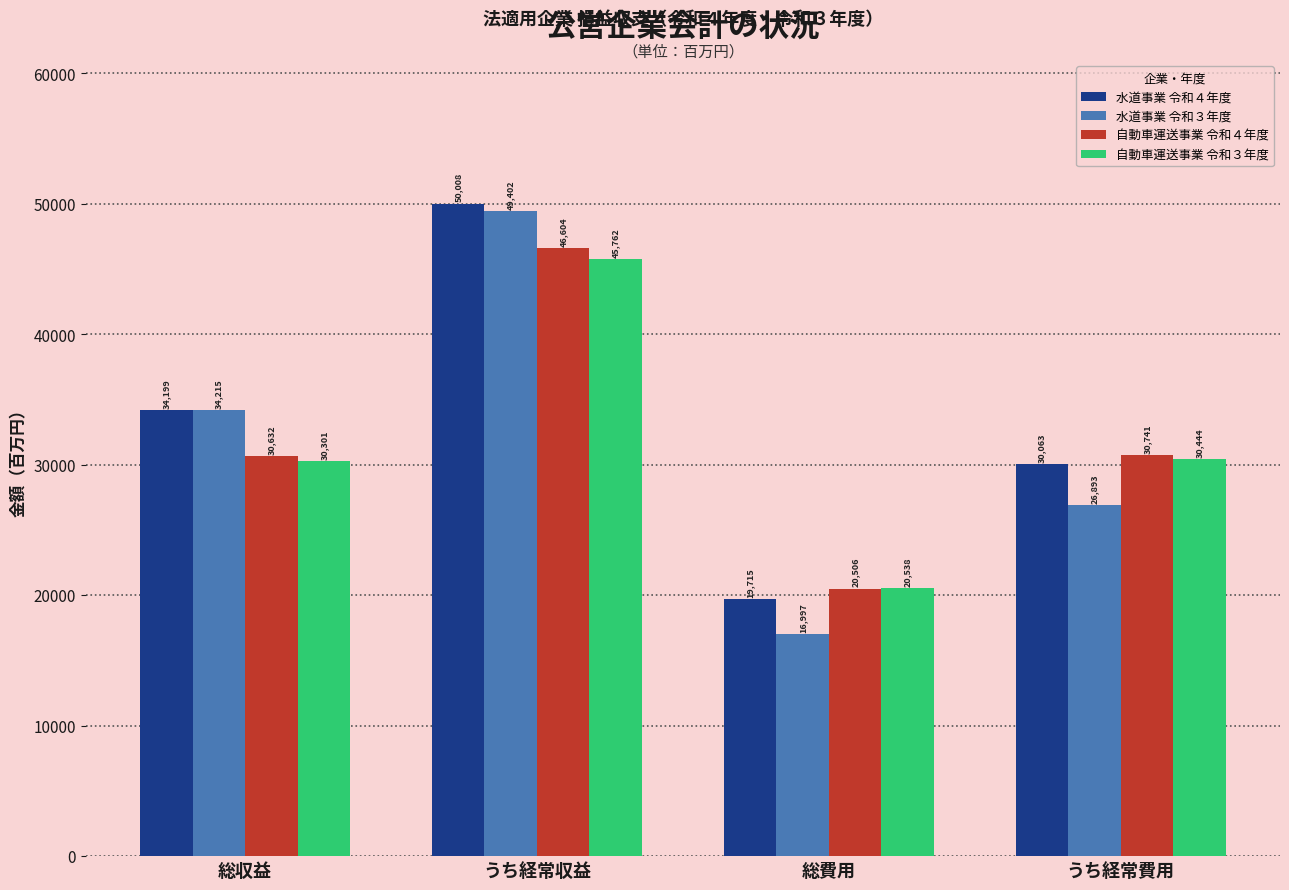

Which series has the largest range (max minus min)?

水道事業 令和３年度